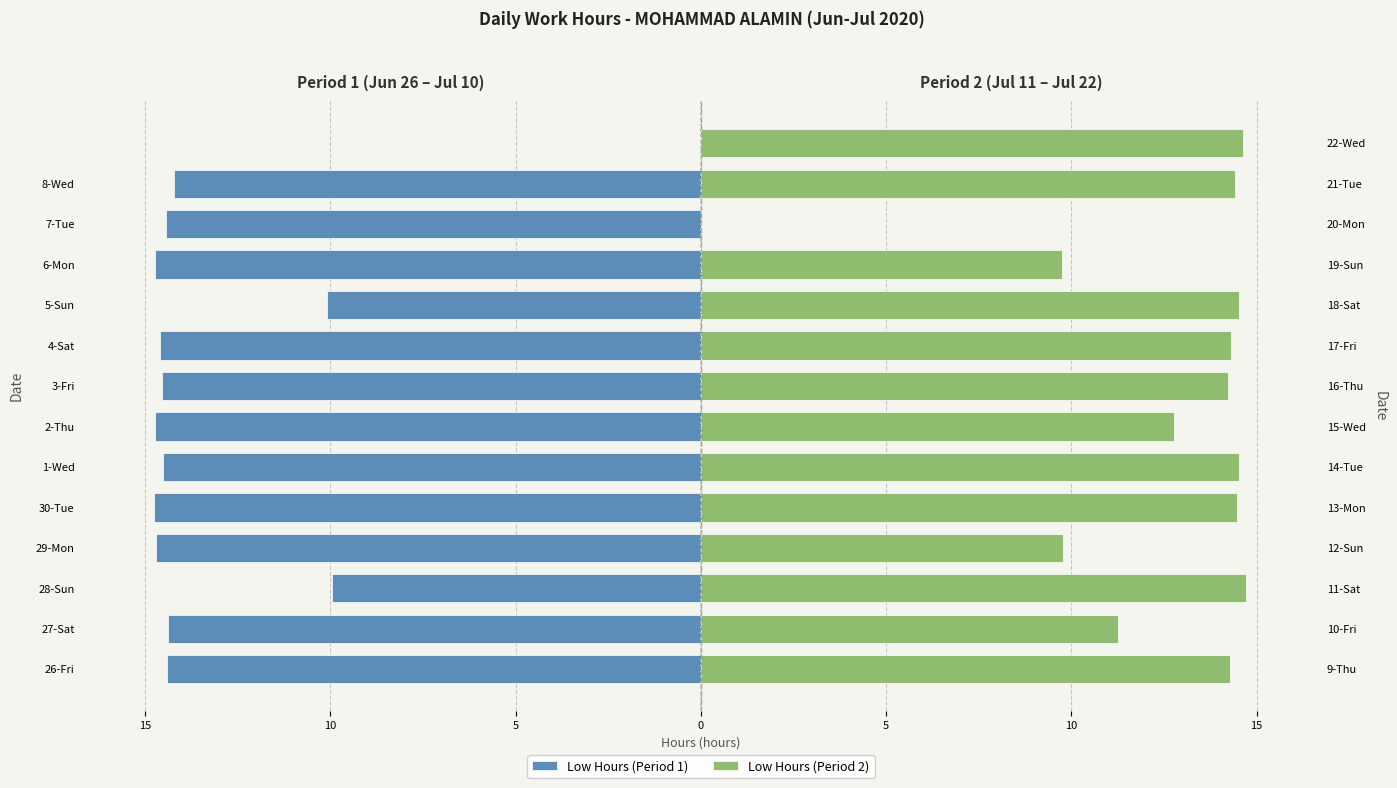

Are the bars horizontal?

Yes